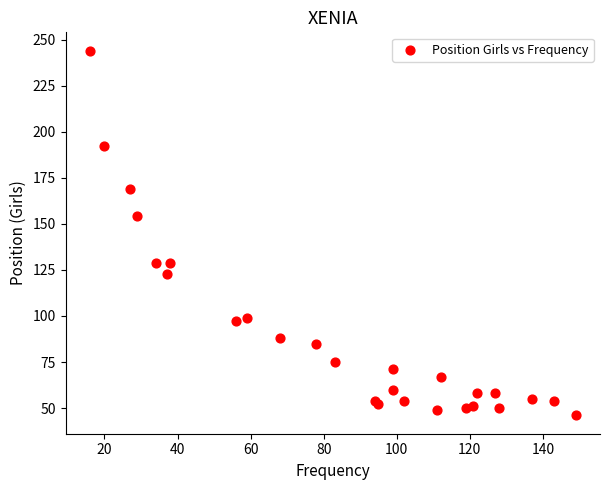

What Y value in the scatter plot is closest to 145?

154